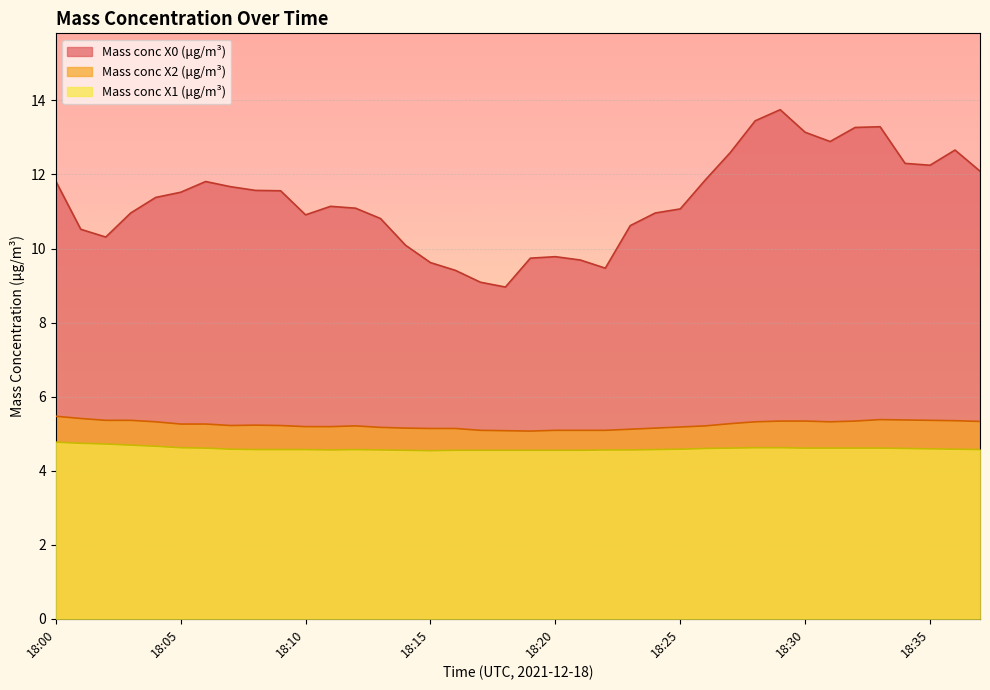

What is the value of the Mass conc X0 (μg/m³) point at the 32nd from the left?

12.9